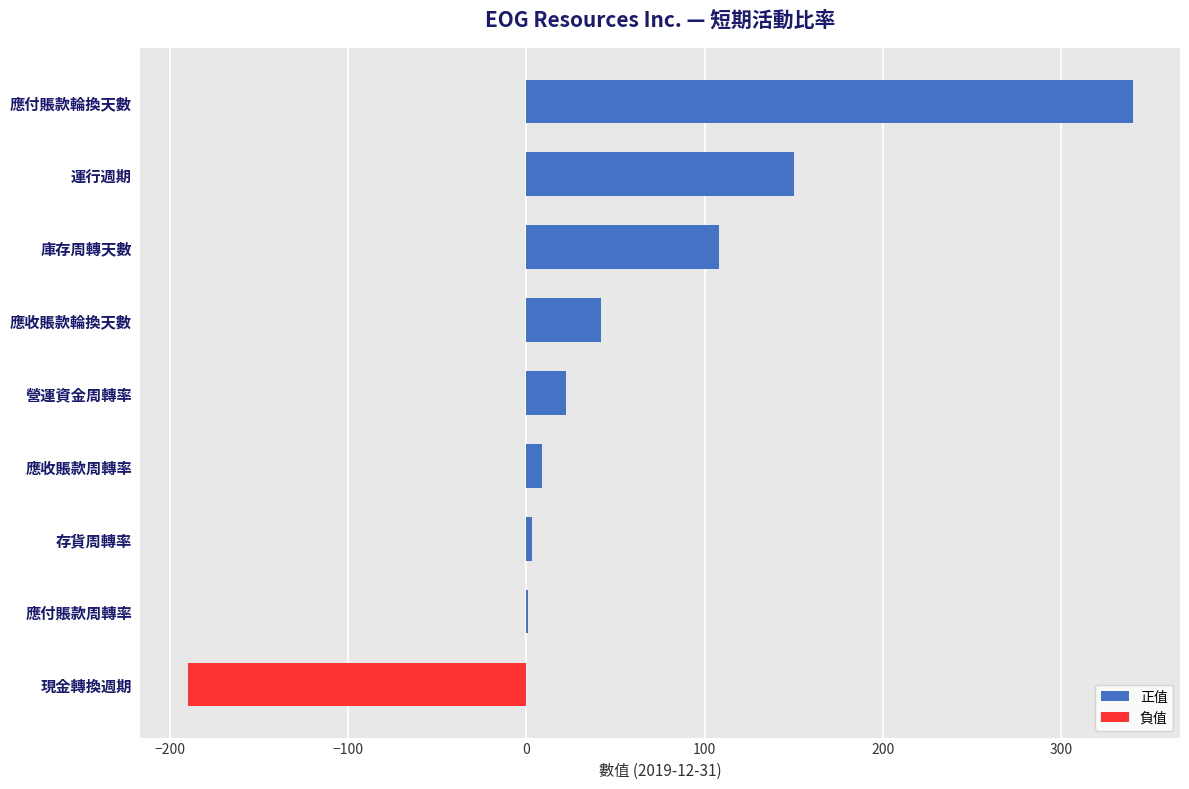

Are the bars horizontal?

Yes